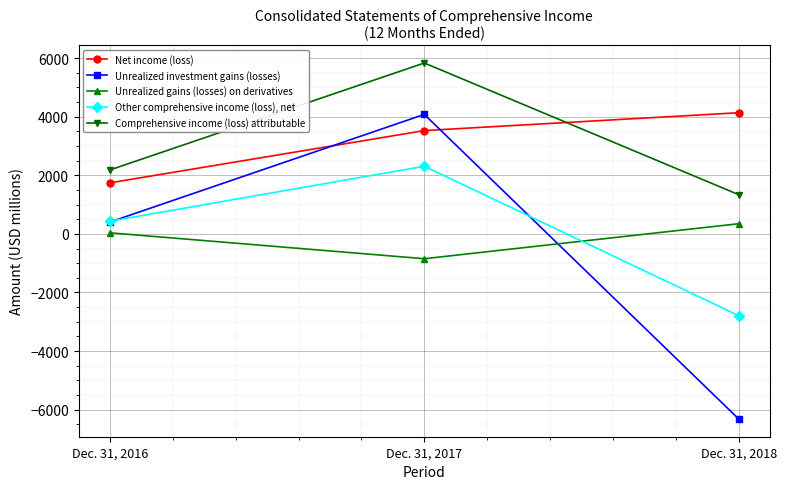

How many series are shown in this chart?

5